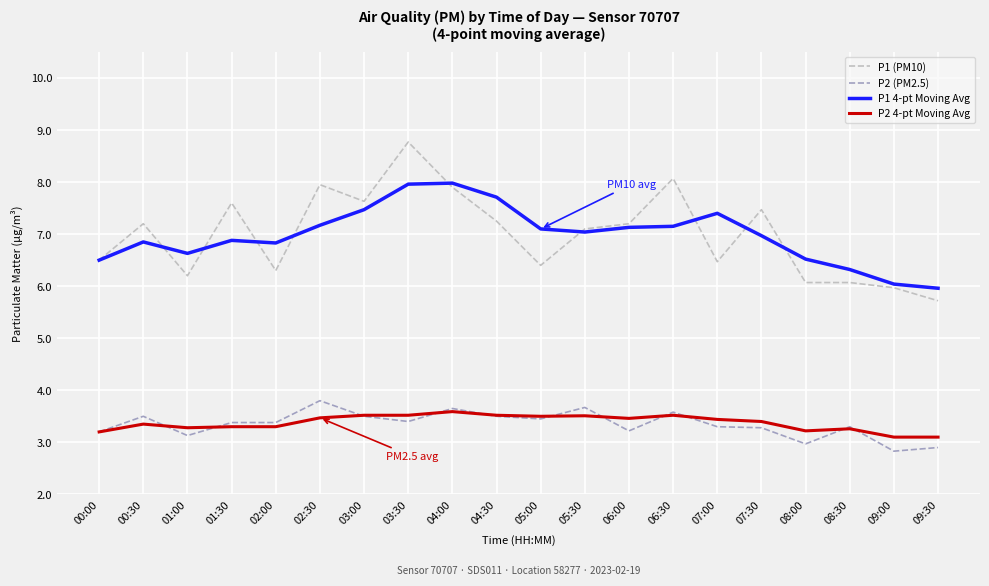

What is the approximate value of P2 (PM2.5) at 05:00?

3.5